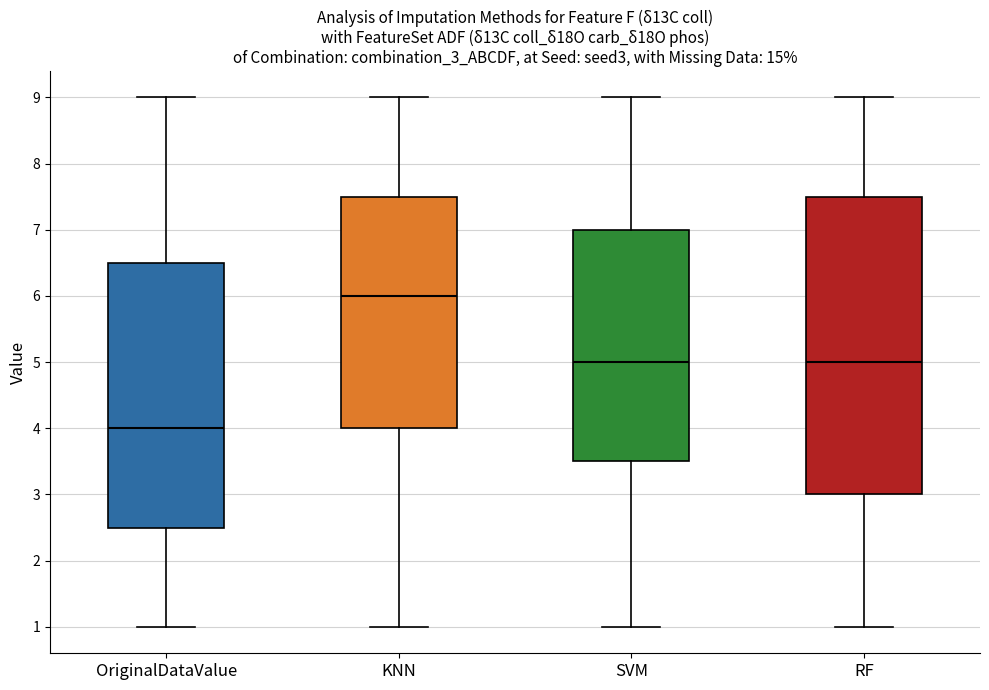

Reading left to right, transcribe this box plot: for each box, give where its median line is, the range the box spans, and where its two whiskers end, as read against the y-axis. The values are not printed on the chart, so give them approximately, as read against the axis.

OriginalDataValue: median 4.0, box 2.5 to 6.5, whiskers 1.0 to 9.0
KNN: median 6.0, box 4.0 to 7.5, whiskers 1.0 to 9.0
SVM: median 5.0, box 3.5 to 7.0, whiskers 1.0 to 9.0
RF: median 5.0, box 3.0 to 7.5, whiskers 1.0 to 9.0